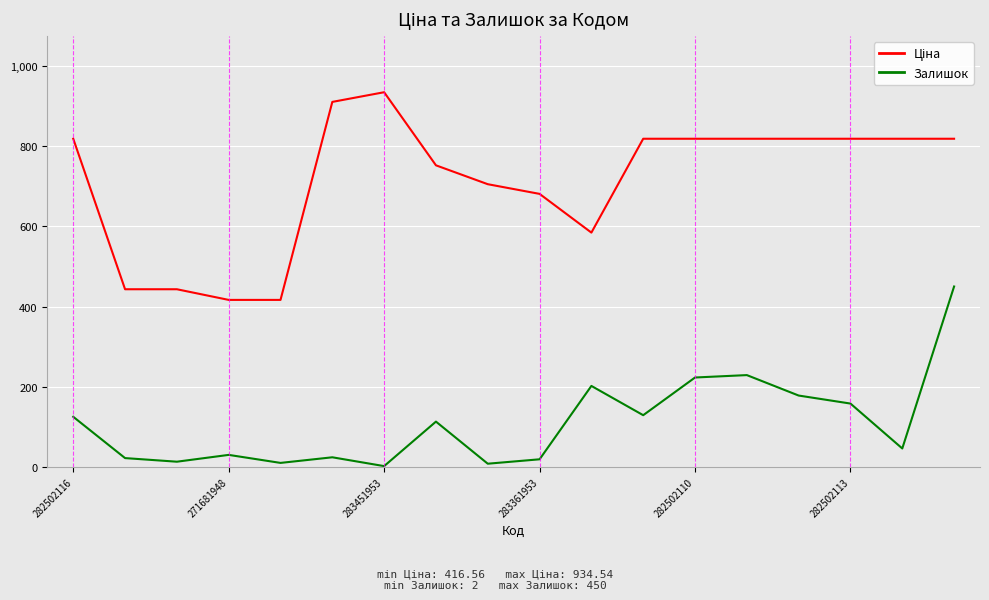

Does the chart display data point markers on the line(s)?

No